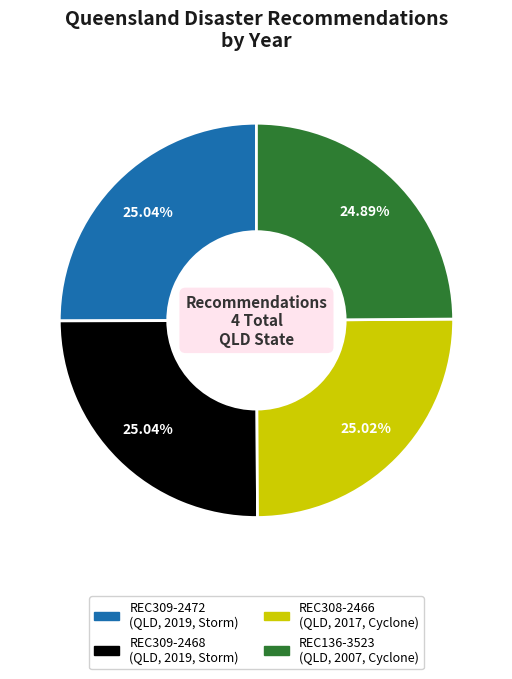

Does REC309-2472 (QLD, 2019, Storm) represent more than half of the total?

No